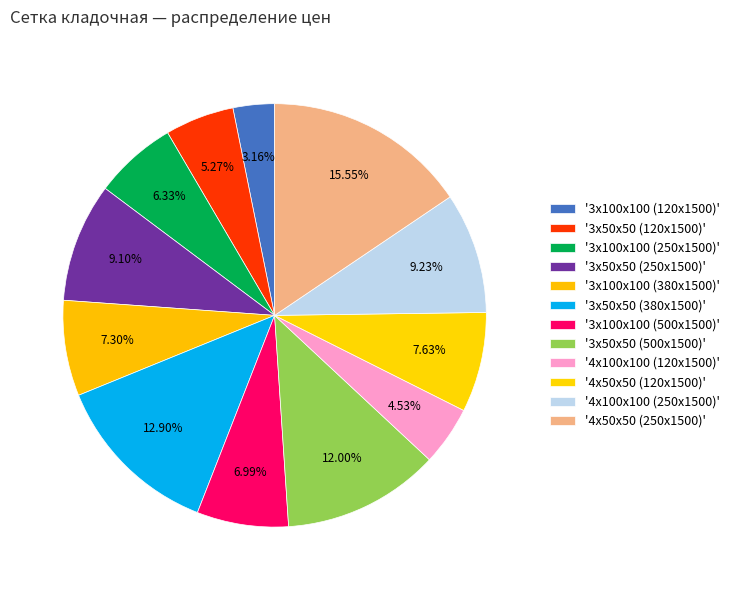

How many slices are in this pie chart?

12